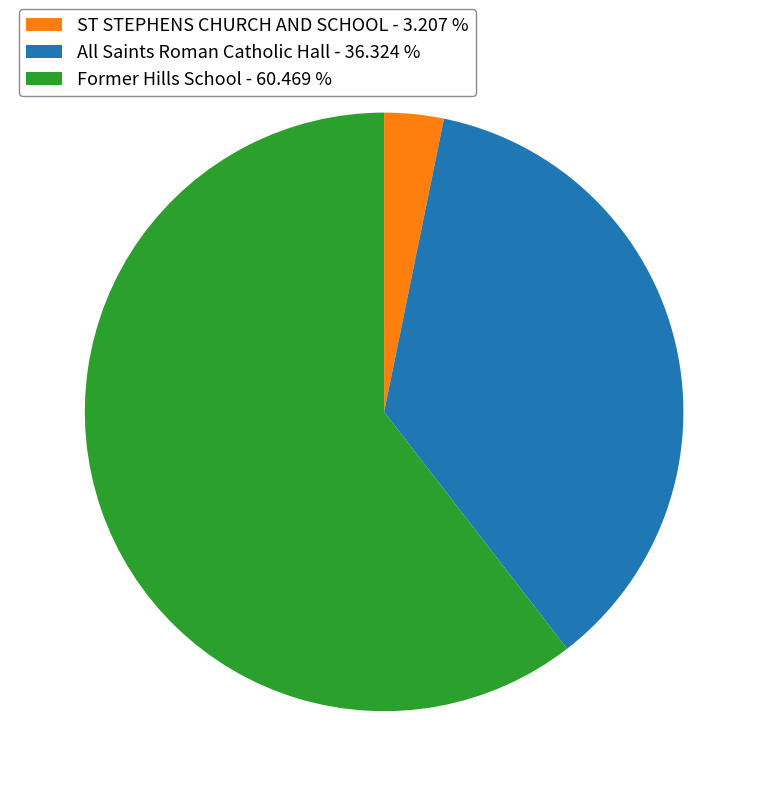

Is there any slice that represents more than half of the pie?

Yes